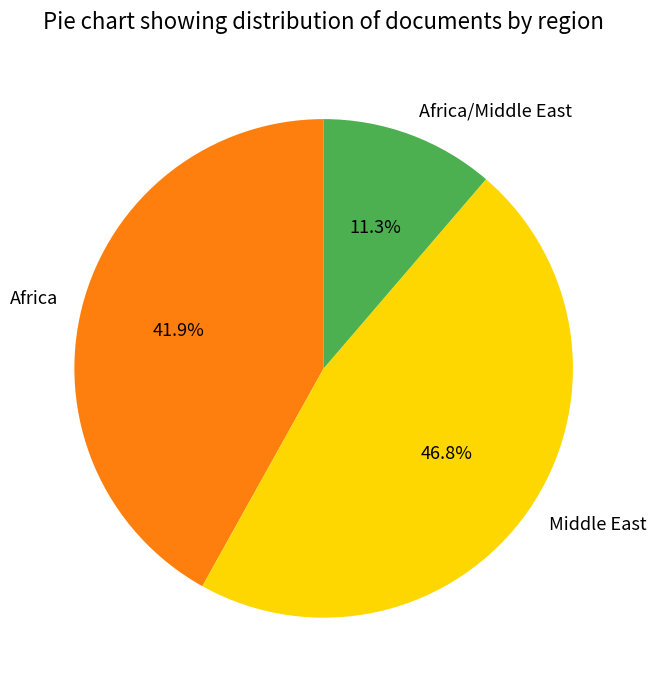

Which slice is the largest?

Middle East